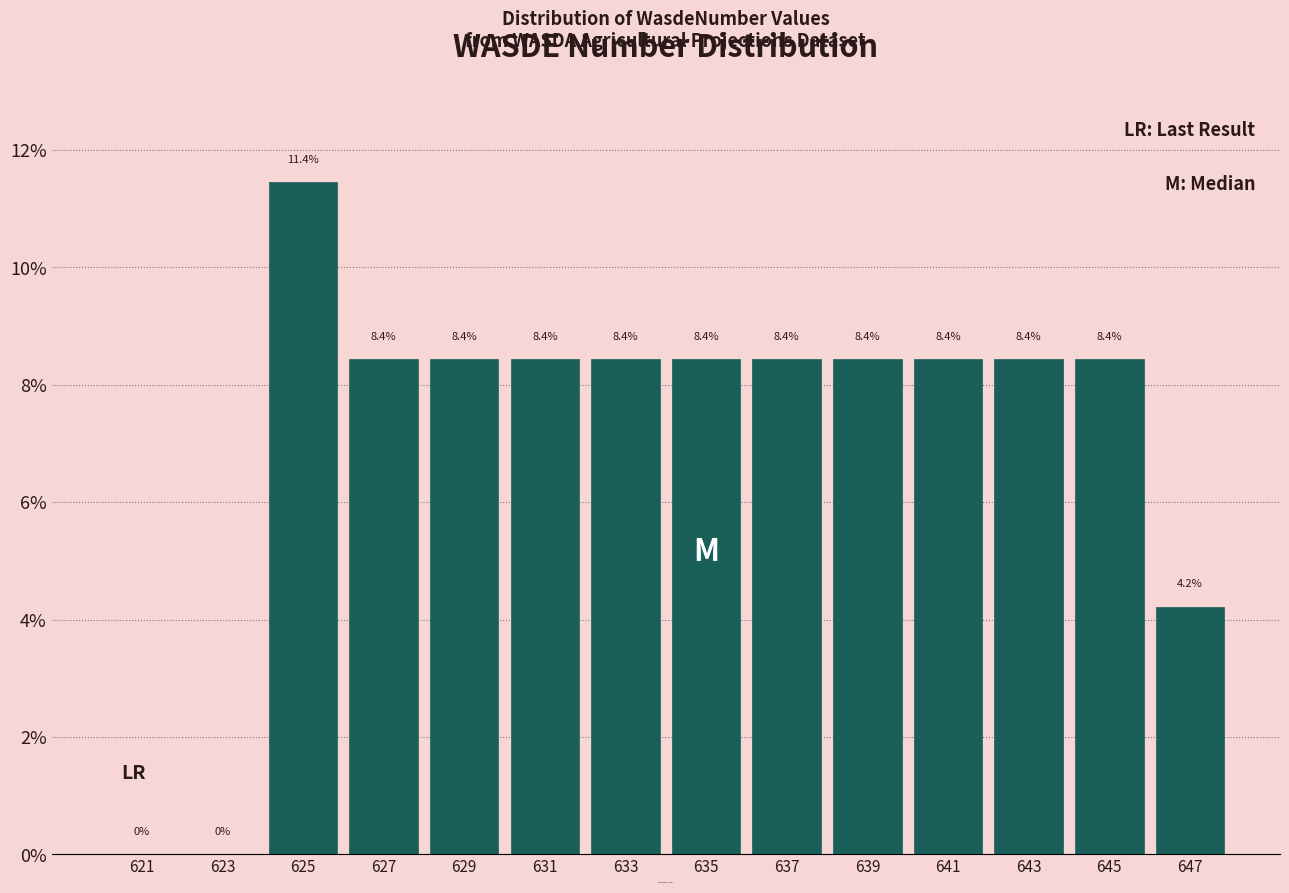

Which range on the x-axis has the tallest bar?

624 to 626